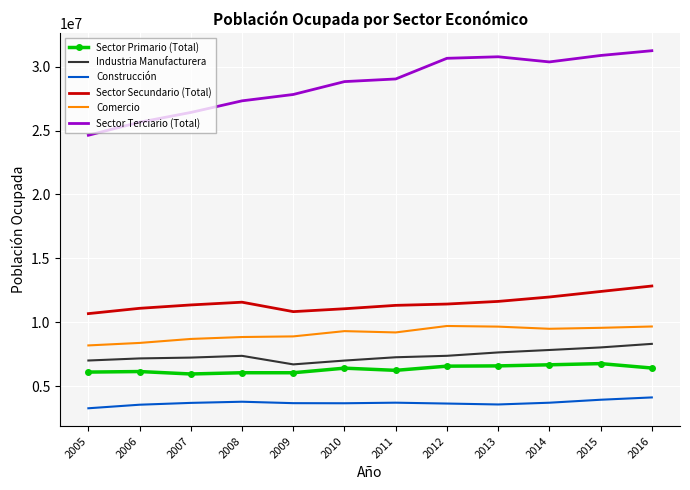

What is the spread (max minus min) of values at 2009?

24139392